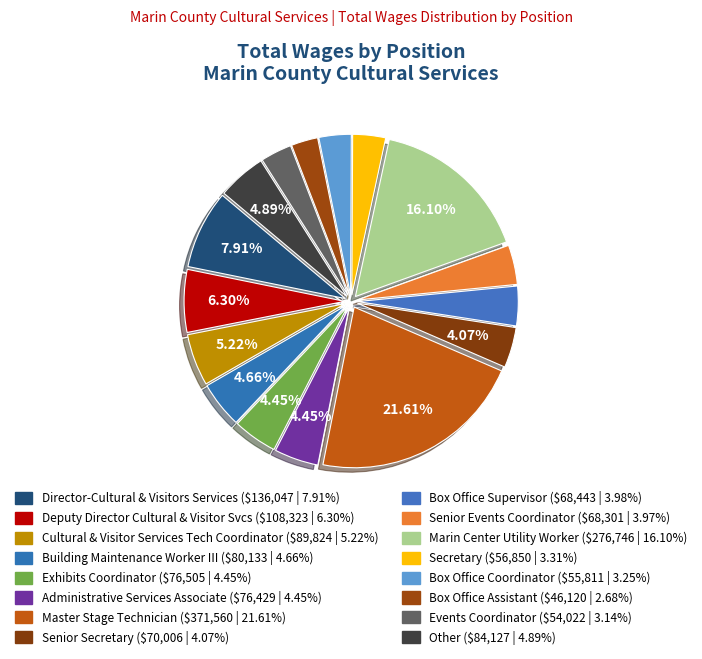

Count the number of slices in the pie.

16